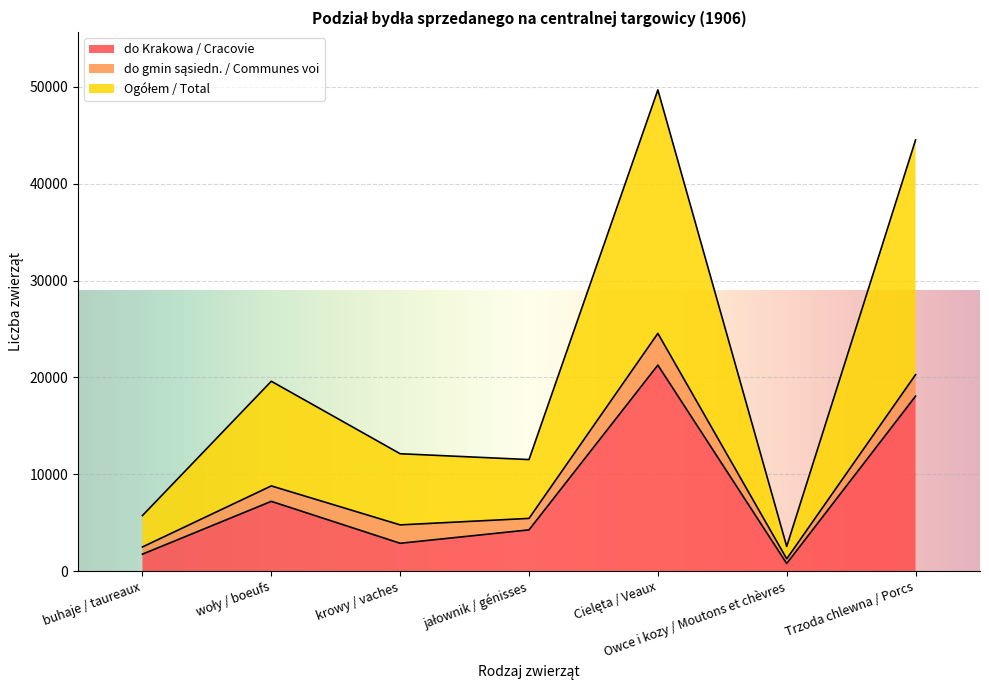

In do Krakowa / Cracovie, how many points are lower than both neighbors (excluding endpoints)?

2